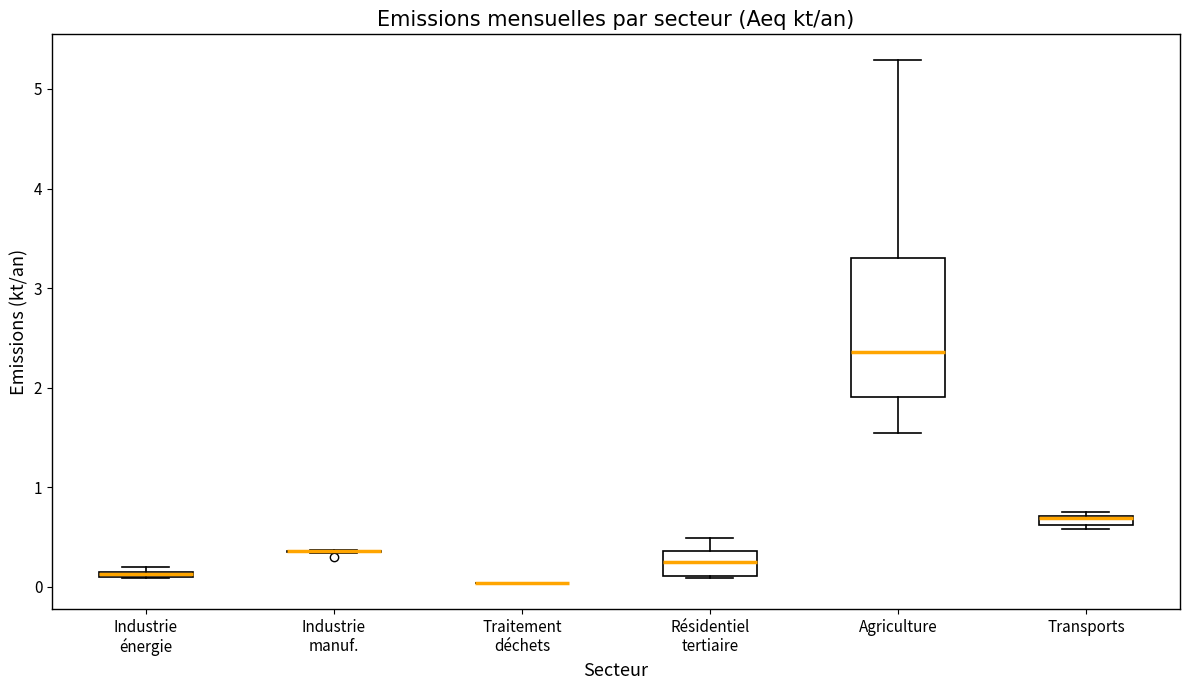

Comparing the boxes themselves (not the whiskers), which one is the tallest?

Agriculture